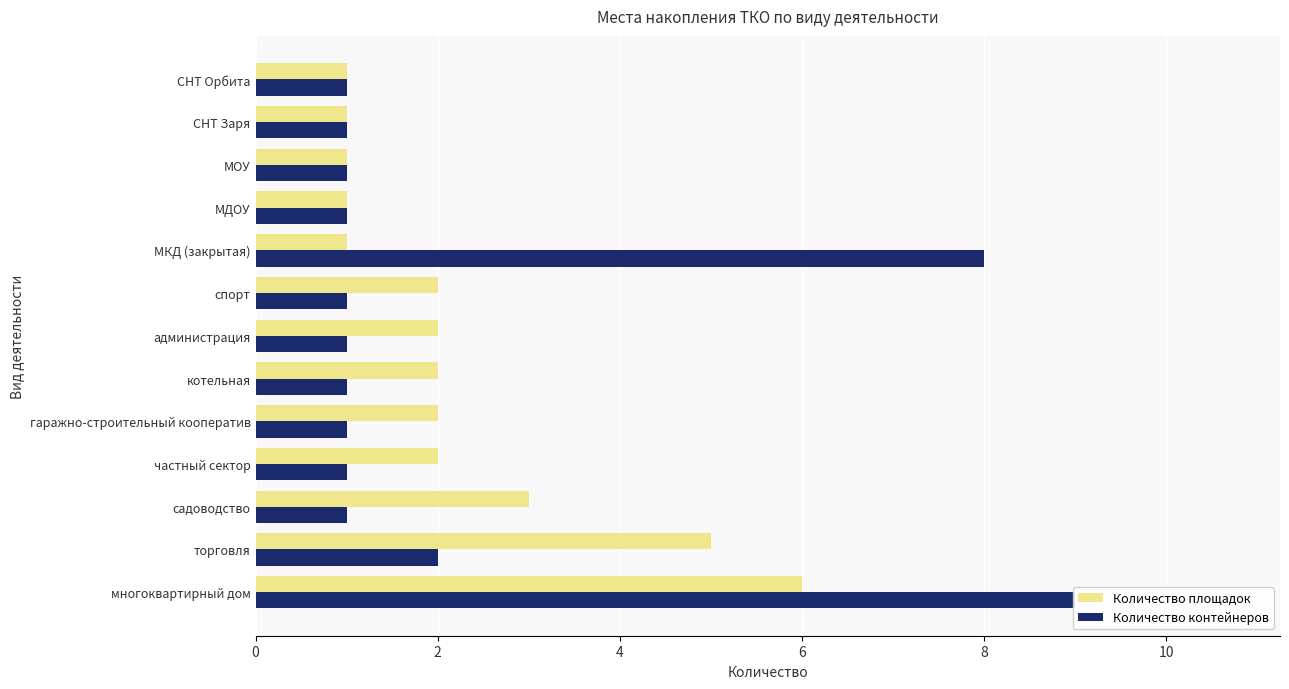

Does the chart contain stacked bars?

No